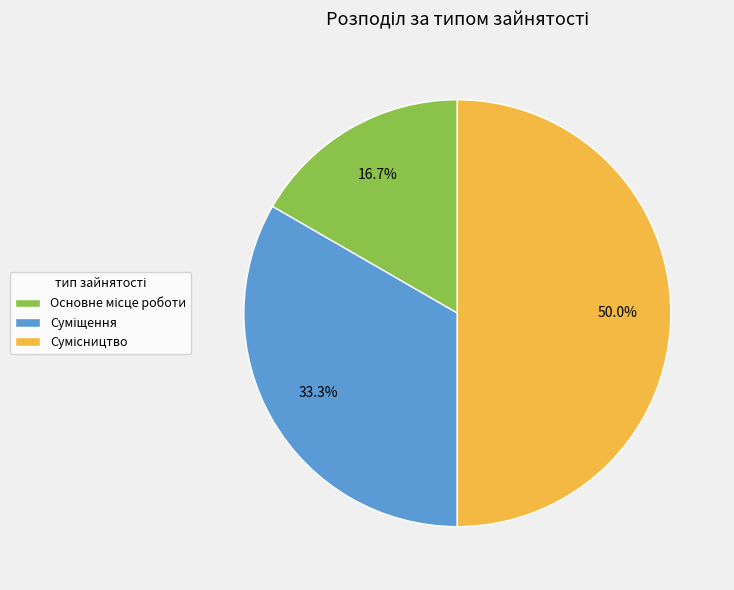

To the nearest percent, what is the average slice percentage?

33%